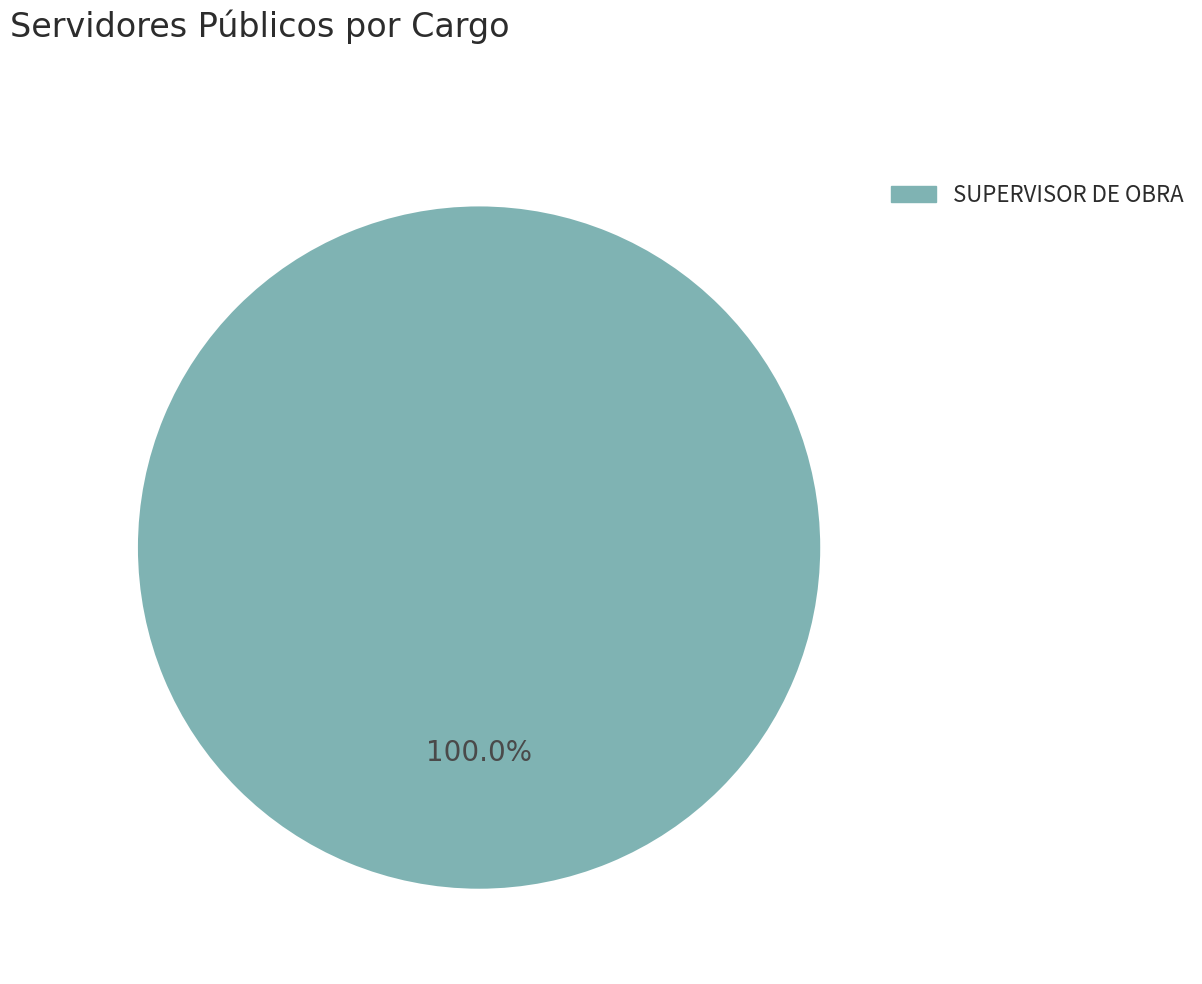

What is the majority slice?

SUPERVISOR DE OBRA